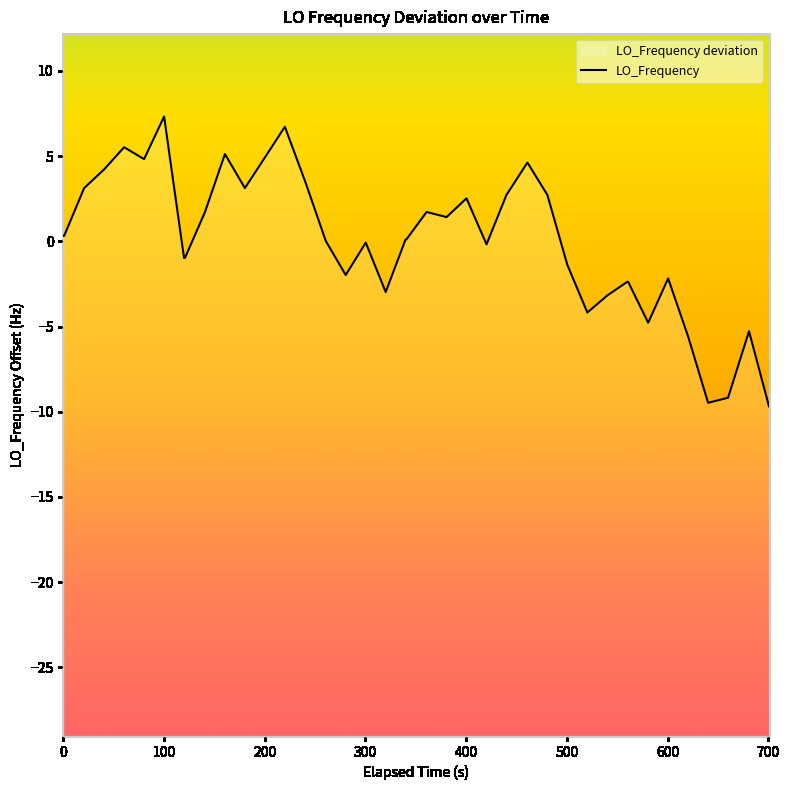

How many values exceed 0?

22